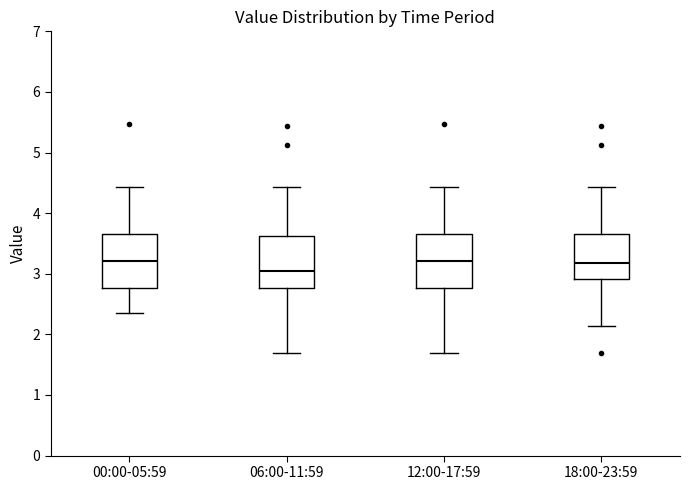

Where does the upper whisker of the box for 00:00-05:59 end on the y-axis? The values are not printed on the chart, so give them approximately, as read against the axis.

4.4